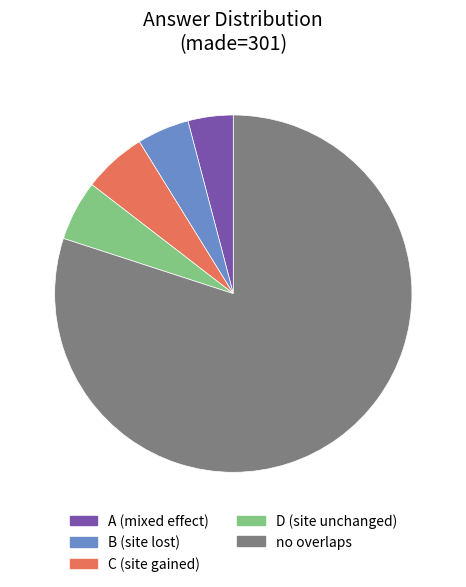

Is there any slice that represents more than half of the pie?

Yes